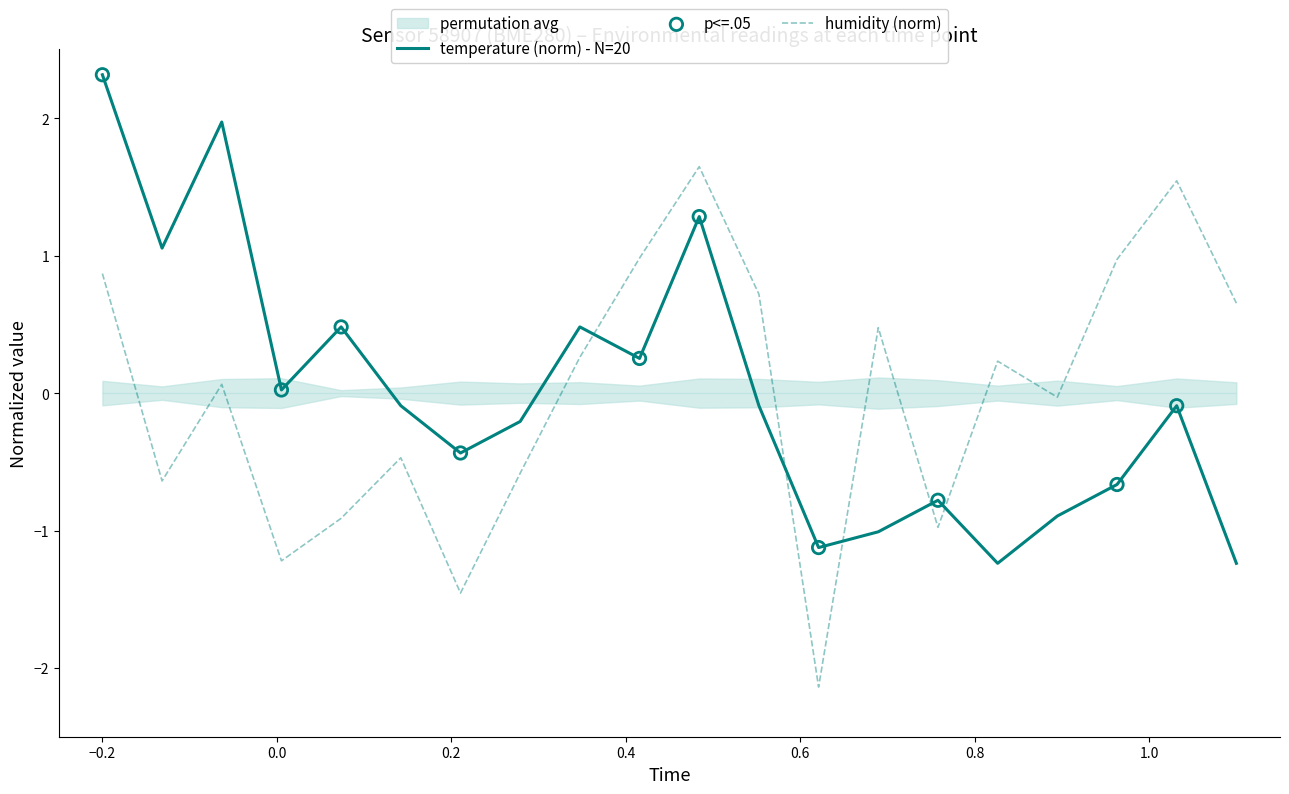

Which series has the largest total across all categories?

temperature